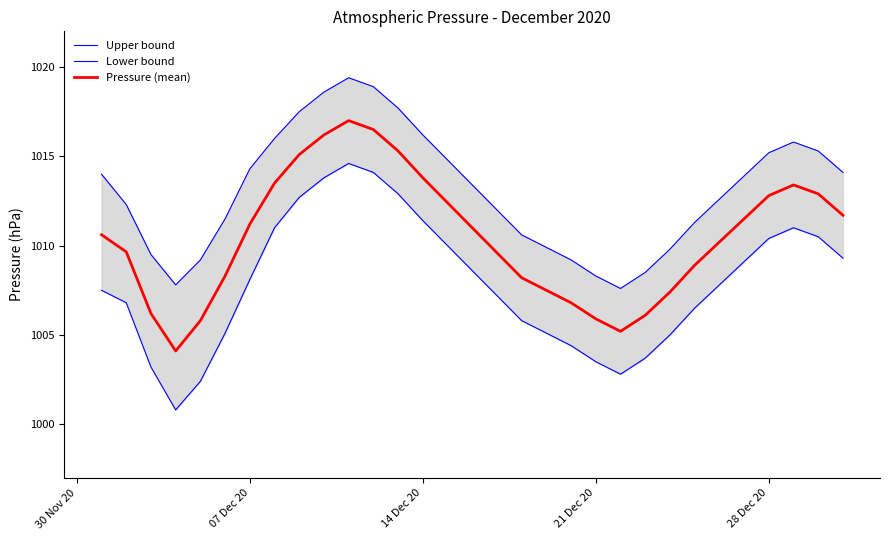

True or false: Upper bound has more than 1 points higher than both neighbors.

True